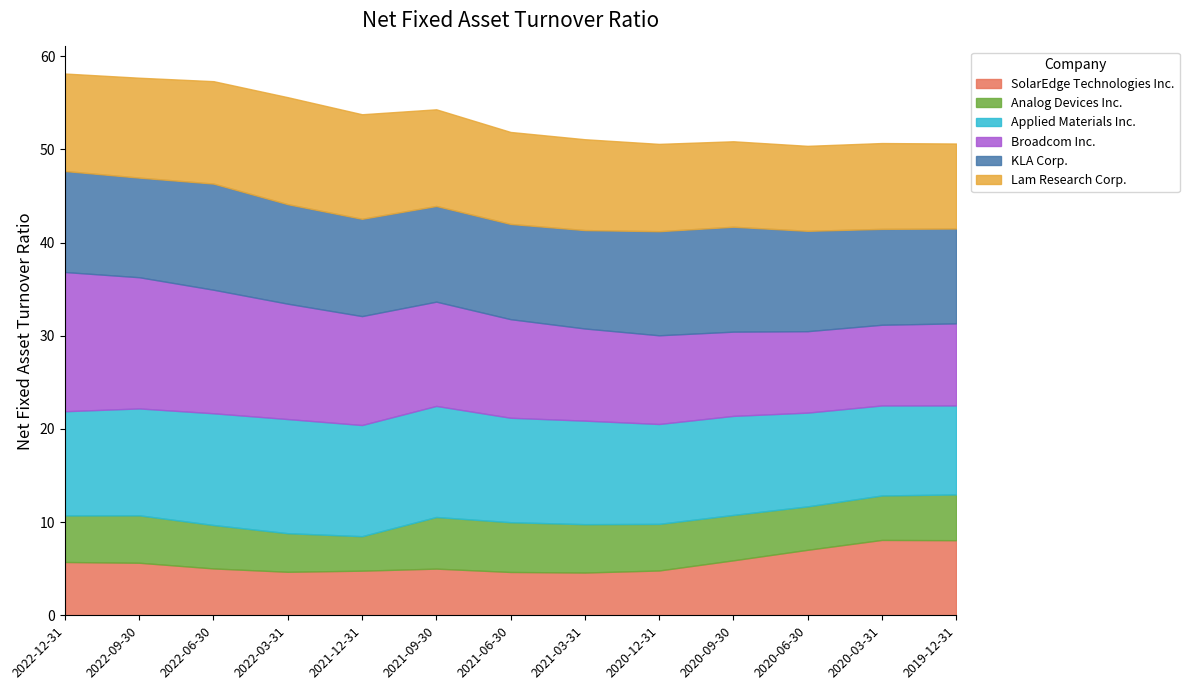

What is the value of the Broadcom Inc. point at the 5th from the left?

11.7